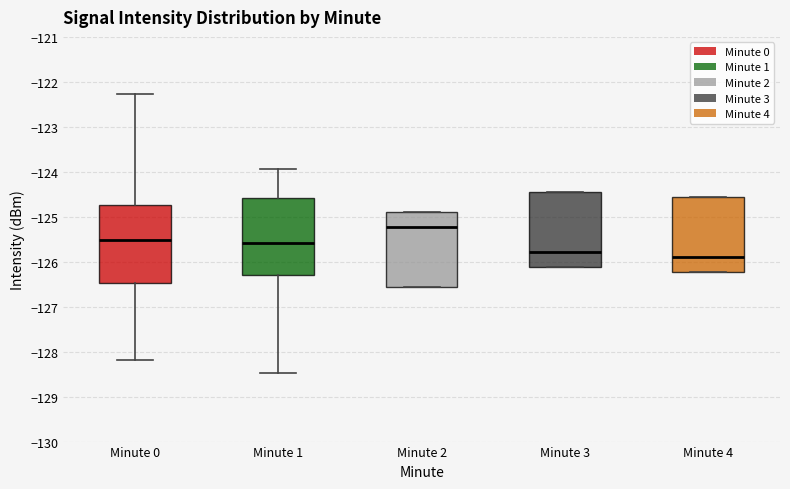

Reading left to right, read every box against the y-axis: the position of its median line, the range the box covers, and the ends of its whiskers. The values are not printed on the chart, so give them approximately, as read against the axis.

Minute 0: median -125.5, box -126.5 to -124.7, whiskers -128.2 to -122.3
Minute 1: median -125.6, box -126.3 to -124.6, whiskers -128.5 to -123.9
Minute 2: median -125.2, box -126.6 to -124.9, whiskers -126.6 to -124.9
Minute 3: median -125.8, box -126.1 to -124.5, whiskers -126.1 to -124.5
Minute 4: median -125.9, box -126.2 to -124.6, whiskers -126.2 to -124.6